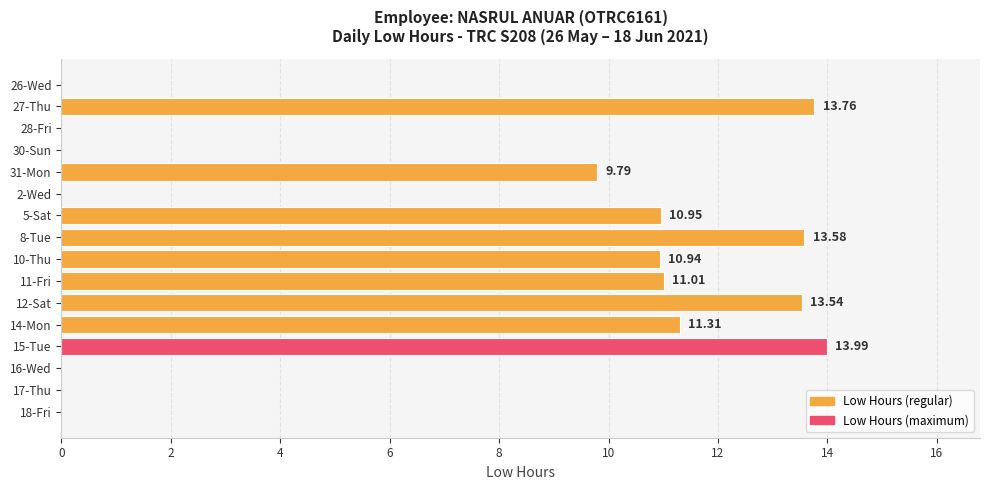

What is the greatest value displayed?

14.0